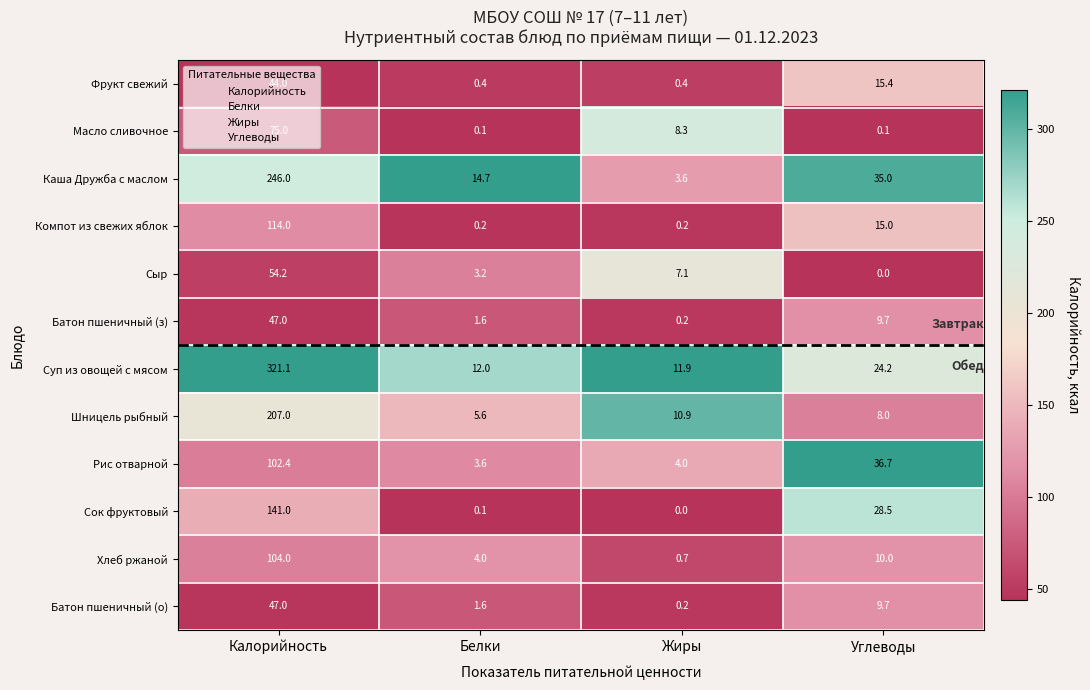

At which label does Хлеб ржаной first exceed 10?

Калорийность